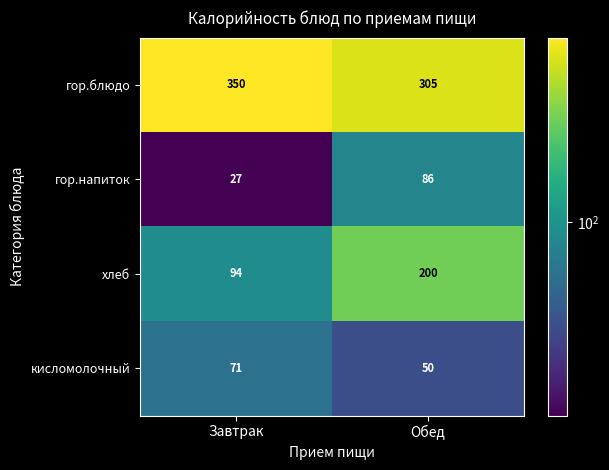

What is the smallest value displayed?

27